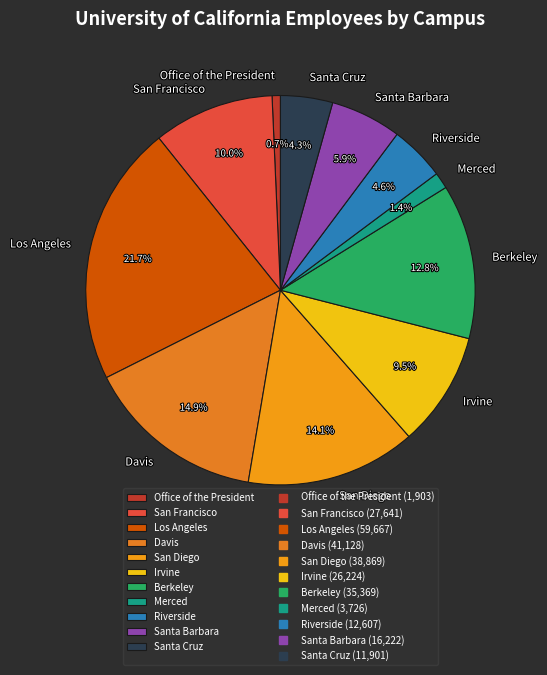

Is the sum of Los Angeles and Santa Barbara greater than half?

No